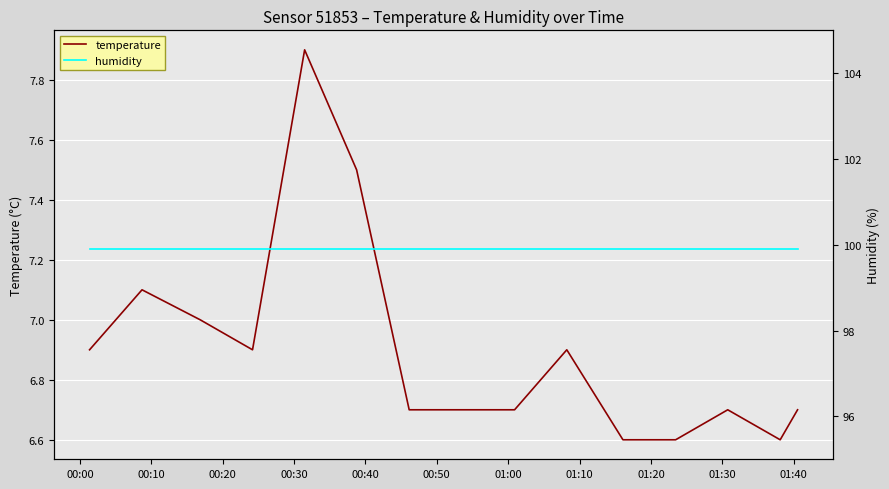

True or false: humidity and temperature cross at least once.

False